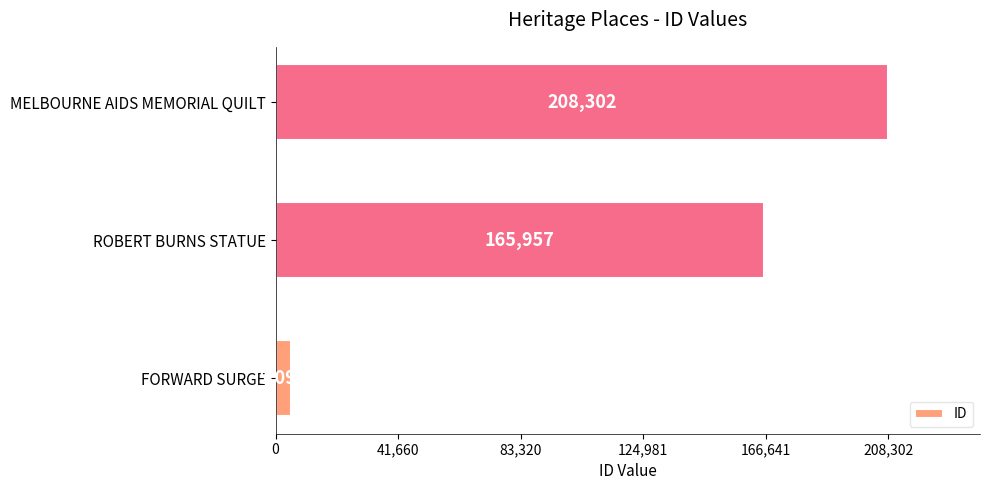

What is the change in value from ROBERT BURNS STATUE to MELBOURNE AIDS MEMORIAL QUILT?

+42345